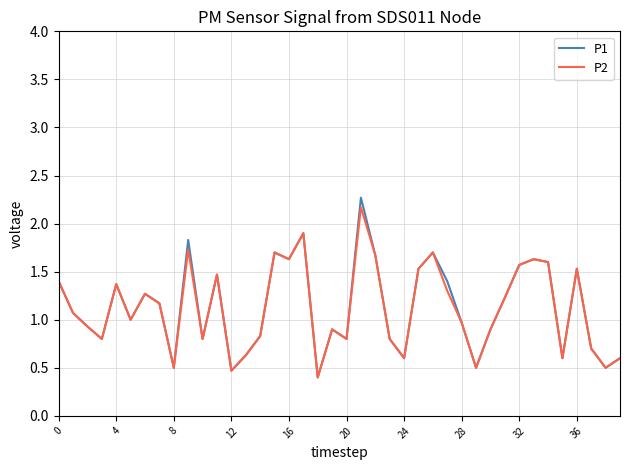

Which series has the largest range (max minus min)?

P1